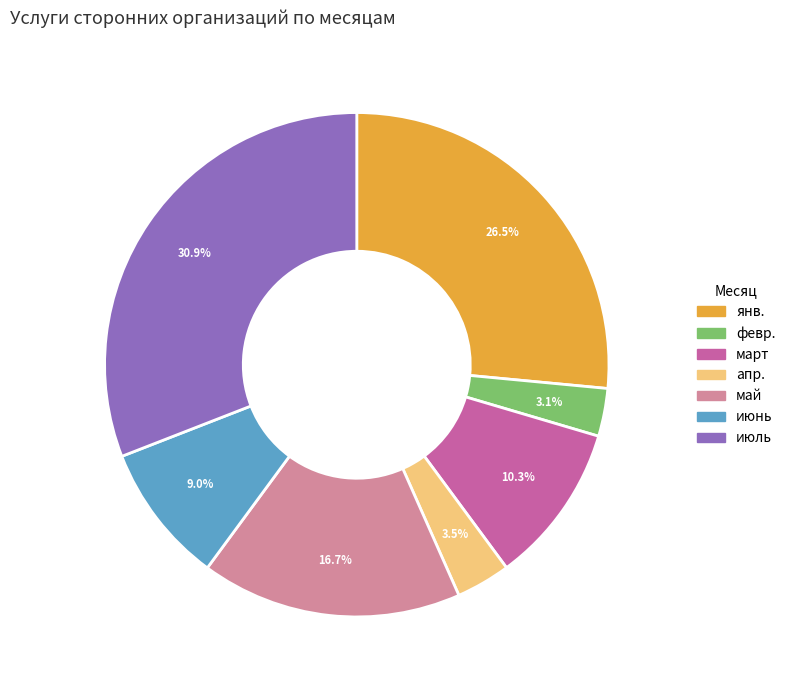

Do июль and апр. together represent more than half of the pie?

No